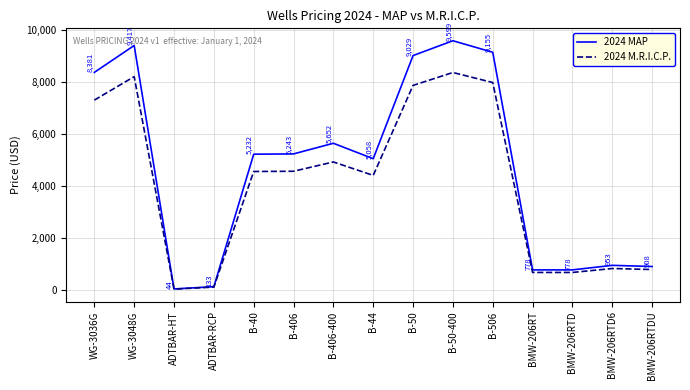

Which series has the largest range (max minus min)?

2024 MAP